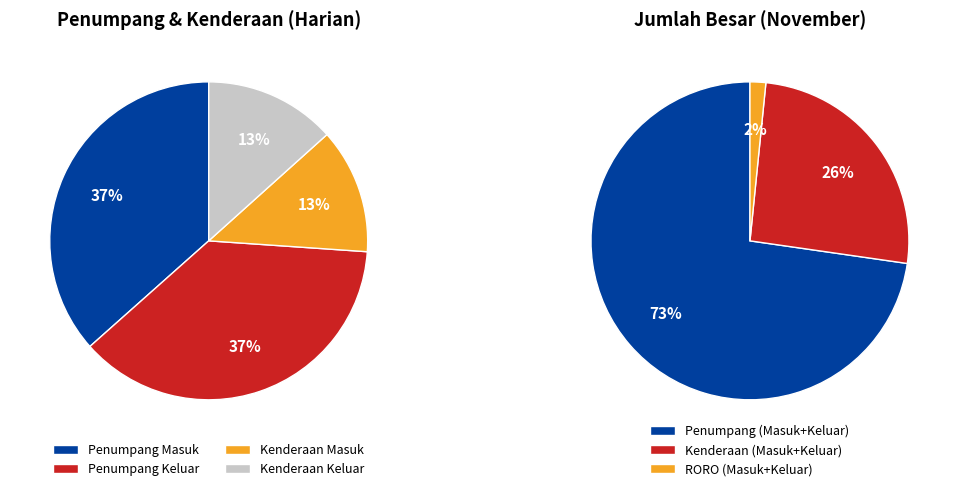

Is the sum of 14 and 10 greater than half?

No